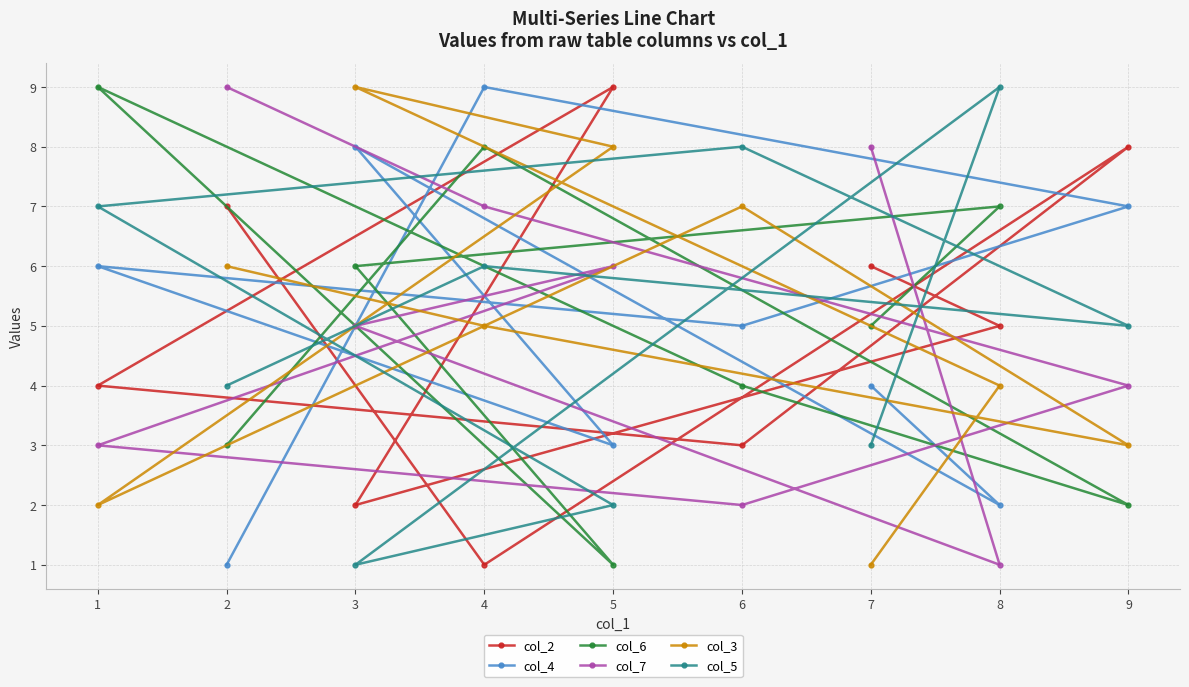

At which label is col_6 closest to 5?

7